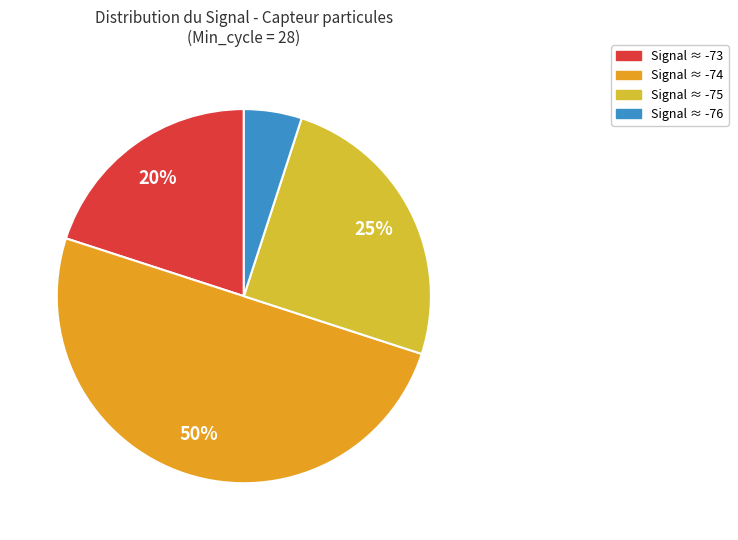

True or false: Signal ≈ -75 accounts for 40% of the total.

False